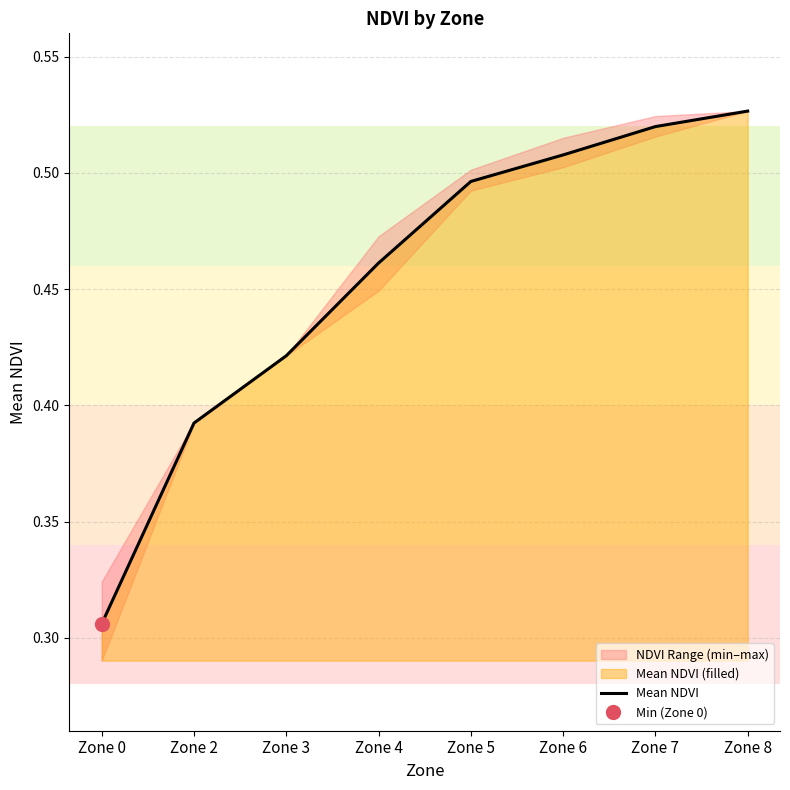

What is the approximate value at Zone 0?

0.3